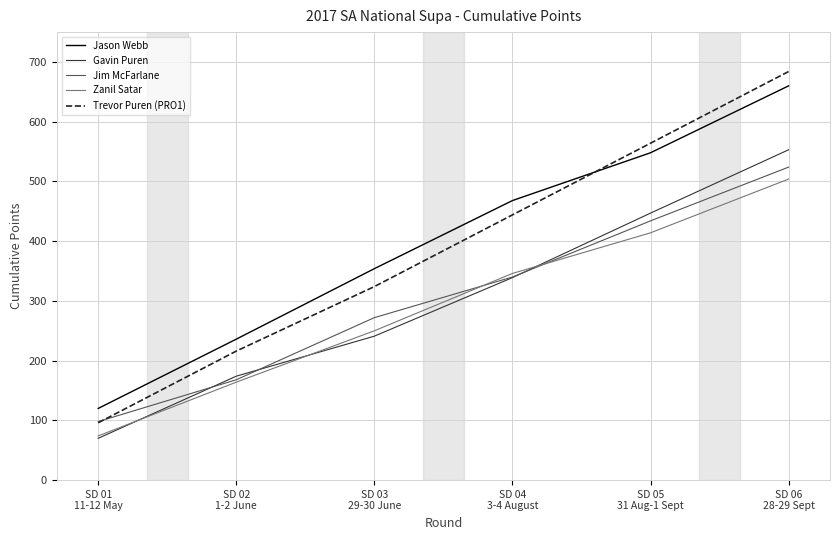

Is the value of Zanil Satar at SD 06
28-29 Sept greater than the value of Trevor Puren (PRO1) at SD 06
28-29 Sept?

No